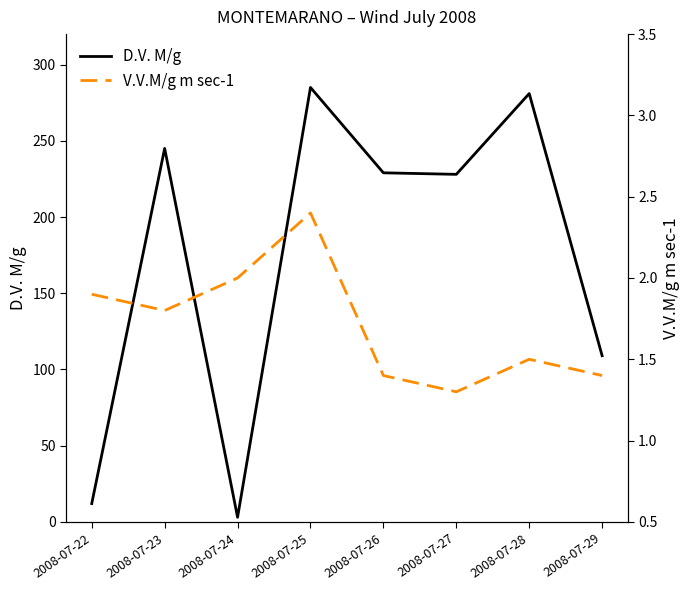

Between 2008-07-22 and 2008-07-27, which series saw the biggest shift?

D.V. M/g